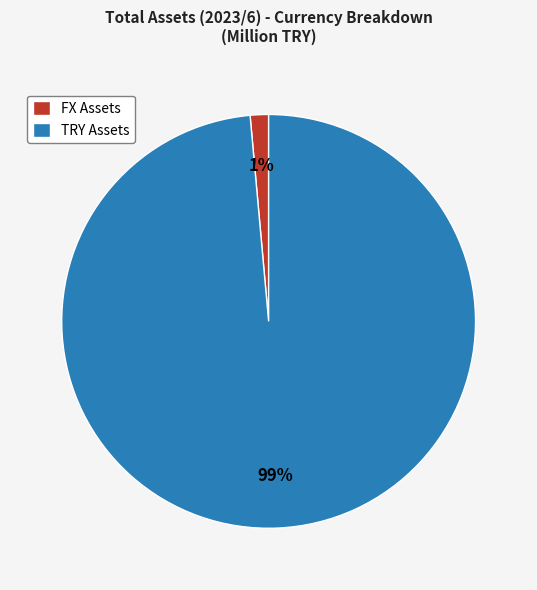

Which has a higher value, FX Assets or TRY Assets?

TRY Assets